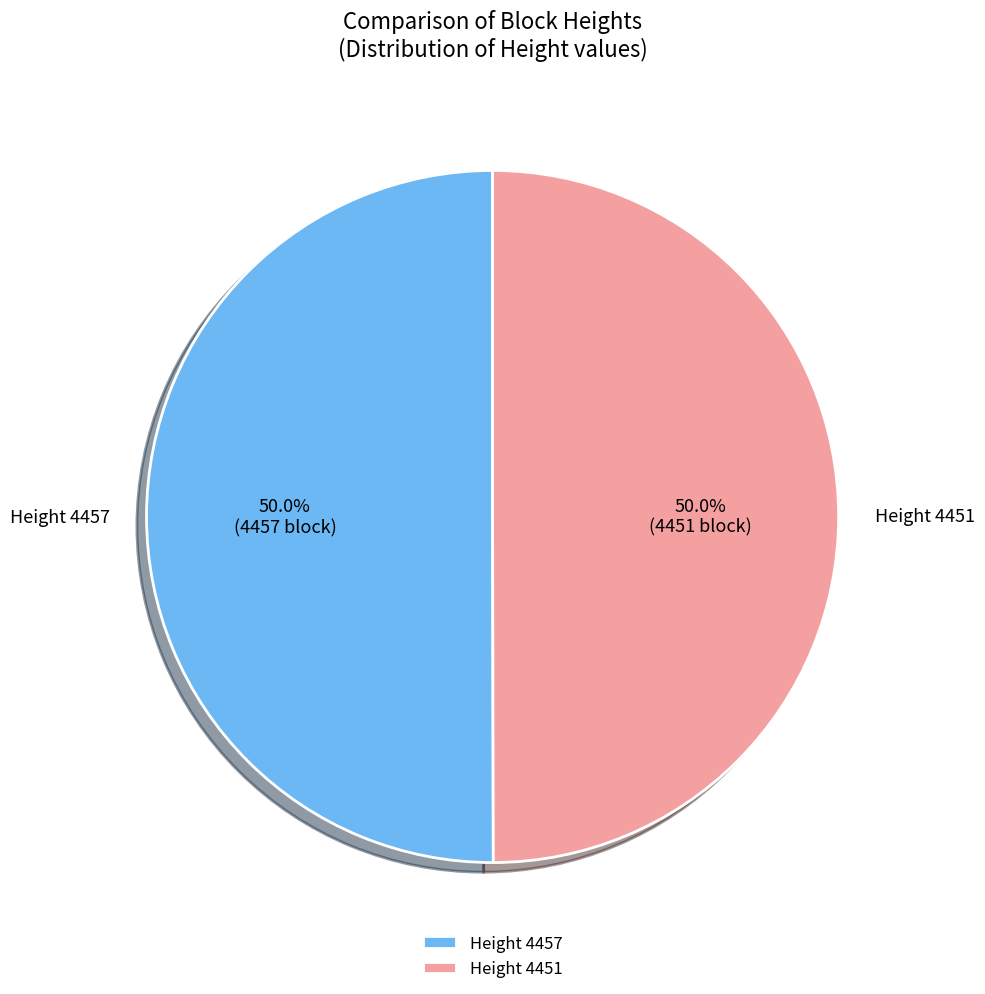

What is the total percentage of Height 4457 and Height 4451?

100.0%